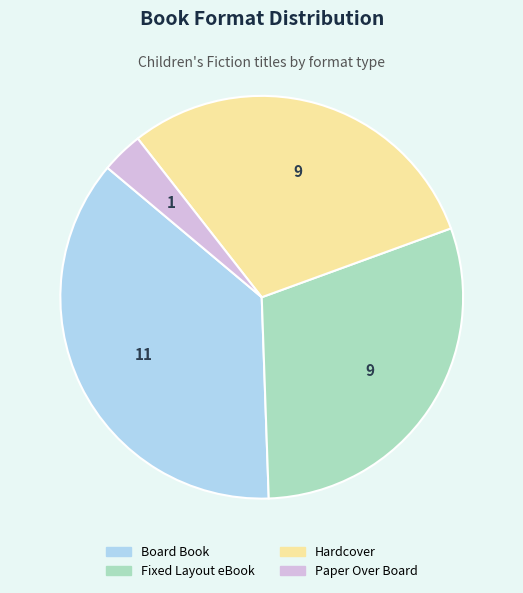

Does any single category account for the majority?

No